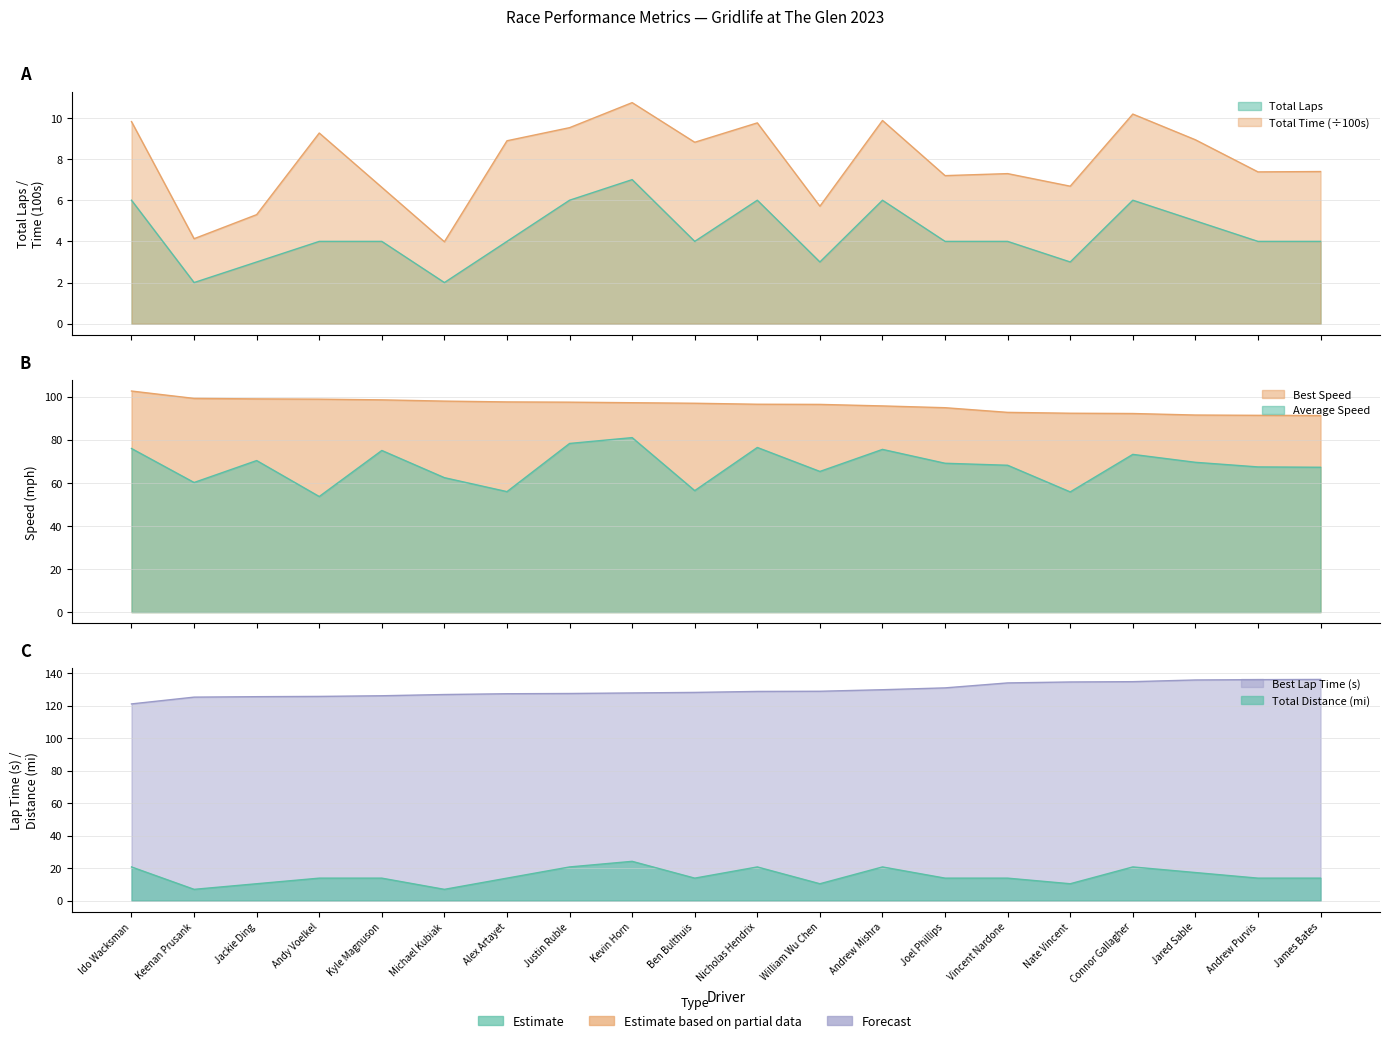

Reading left to right, what are all the values shown in this chart?

Total Laps: 6.0	2.0	3.0	4.0	4.0	2.0	4.0	6.0	7.0	4.0	6.0	3.0	6.0	4.0	4.0	3.0	6.0	5.0	4.0	4.0
Best Lap Time: 121.1	125.3	125.6	125.7	126.1	126.9	127.4	127.5	127.9	128.2	128.8	128.9	129.9	131.0	134.0	134.6	134.8	135.9	136.1	136.2
Best Speed: 102.6	99.1	98.9	98.8	98.5	97.9	97.5	97.4	97.1	96.9	96.4	96.4	95.6	94.8	92.7	92.3	92.1	91.4	91.3	91.2
Average Speed: 75.9	60.1	70.3	53.6	75.0	62.4	55.9	78.2	80.9	56.4	76.4	65.3	75.5	69.1	68.1	55.8	73.2	69.5	67.4	67.2
Total Distance: 20.7	6.9	10.3	13.8	13.8	6.9	13.8	20.7	24.1	13.8	20.7	10.3	20.7	13.8	13.8	10.3	20.7	17.2	13.8	13.8
Total Time: 9.8	4.1	5.3	9.3	6.6	4.0	8.9	9.5	10.7	8.8	9.8	5.7	9.9	7.2	7.3	6.7	10.2	8.9	7.4	7.4